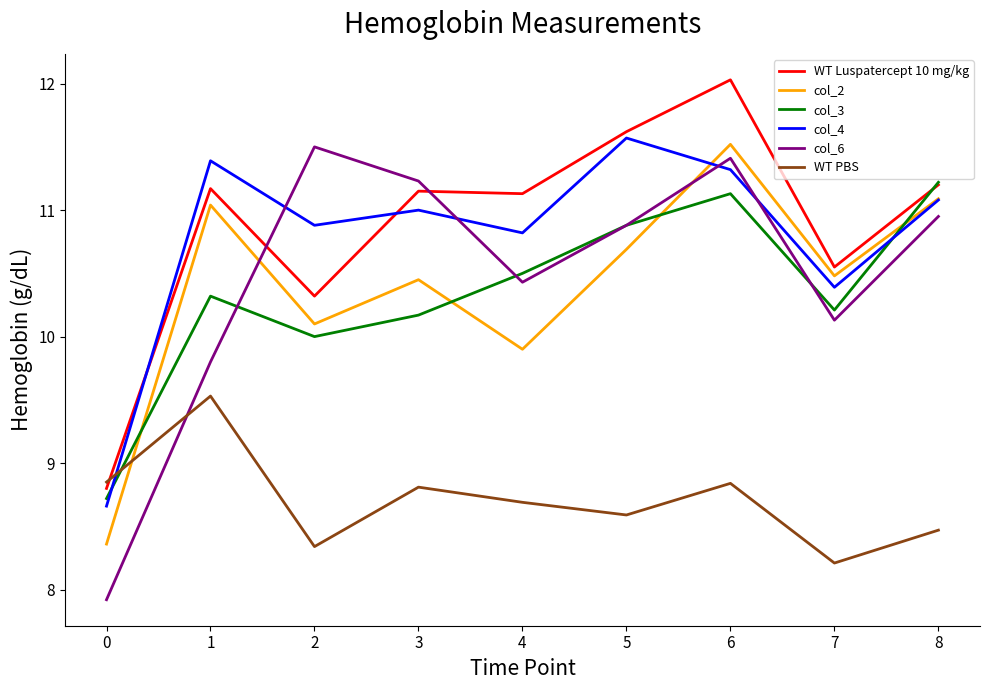

True or false: col_3 and WT PBS intersect in this chart.

True